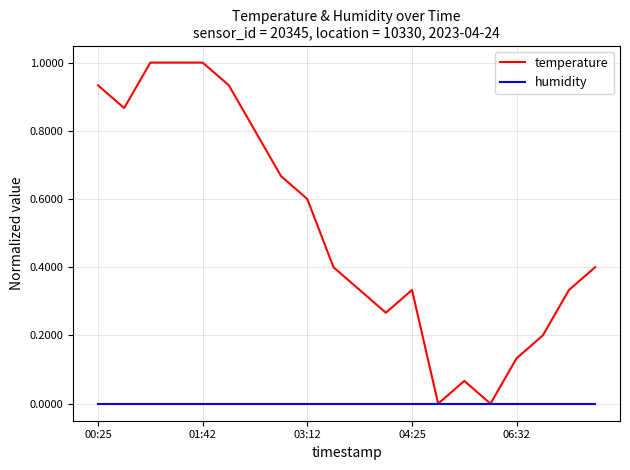

What is the maximum value for temperature?

1.0